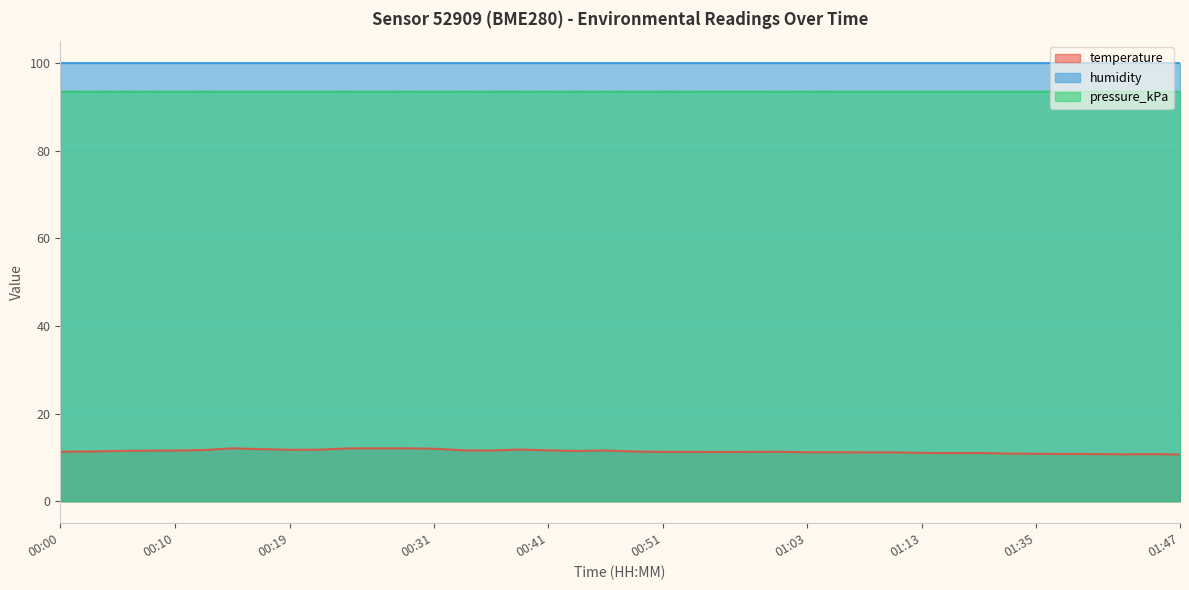

What is the label of the 17th point from the left?

00:39